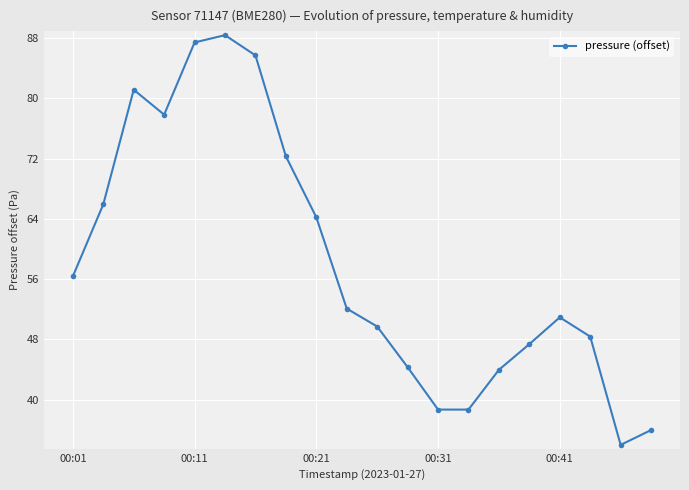

What is the smallest value displayed?

34.0